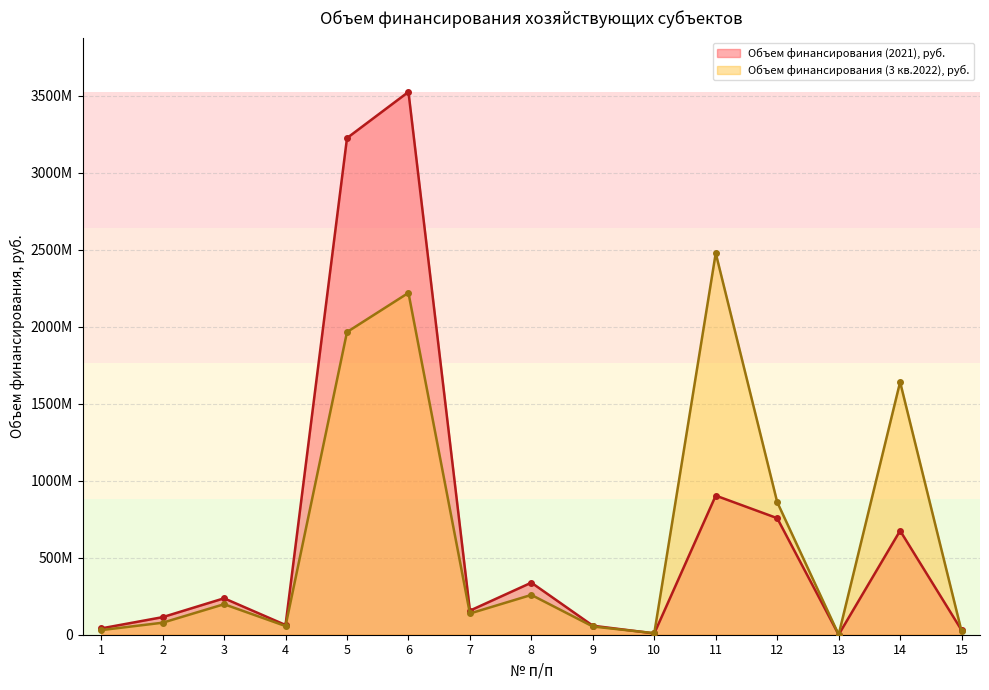

List the series in order of their overall mean, lowest first.

Объем финансирования (3 кв.2022), руб., Объем финансирования (2021), руб.